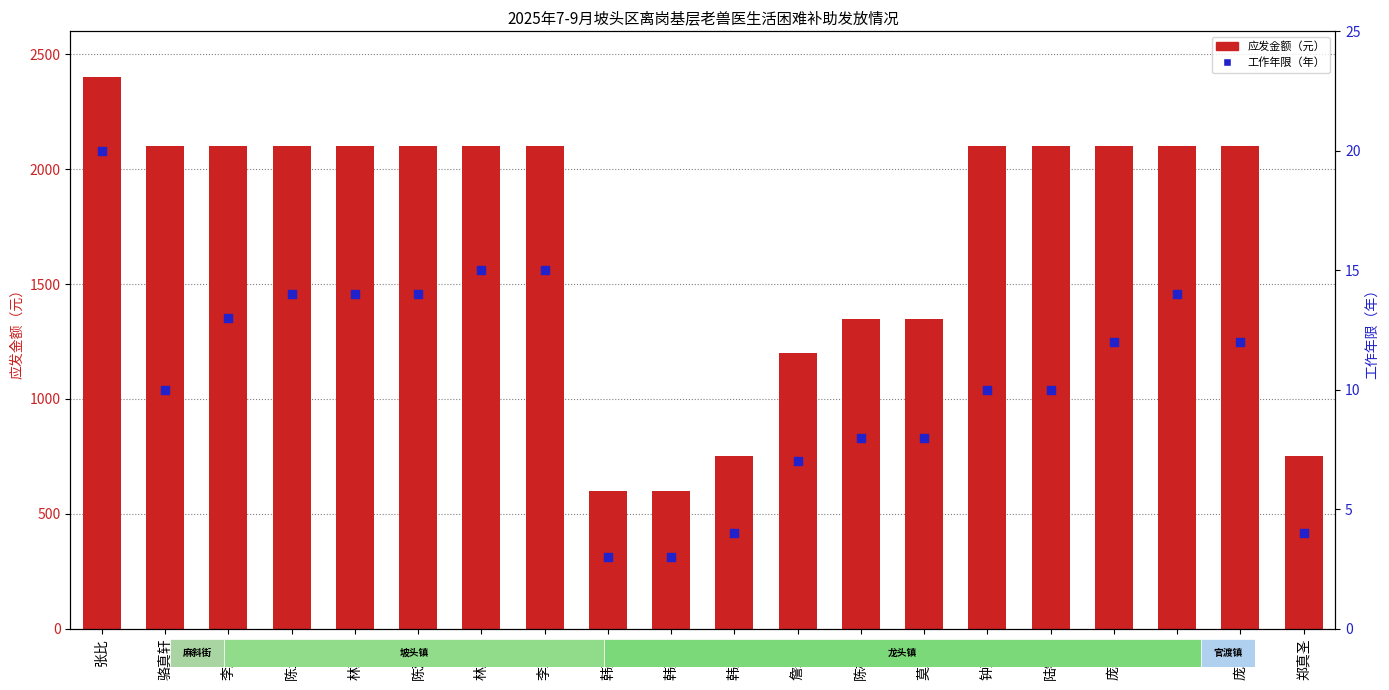

What is the total value across all series at 韩启昭?

754